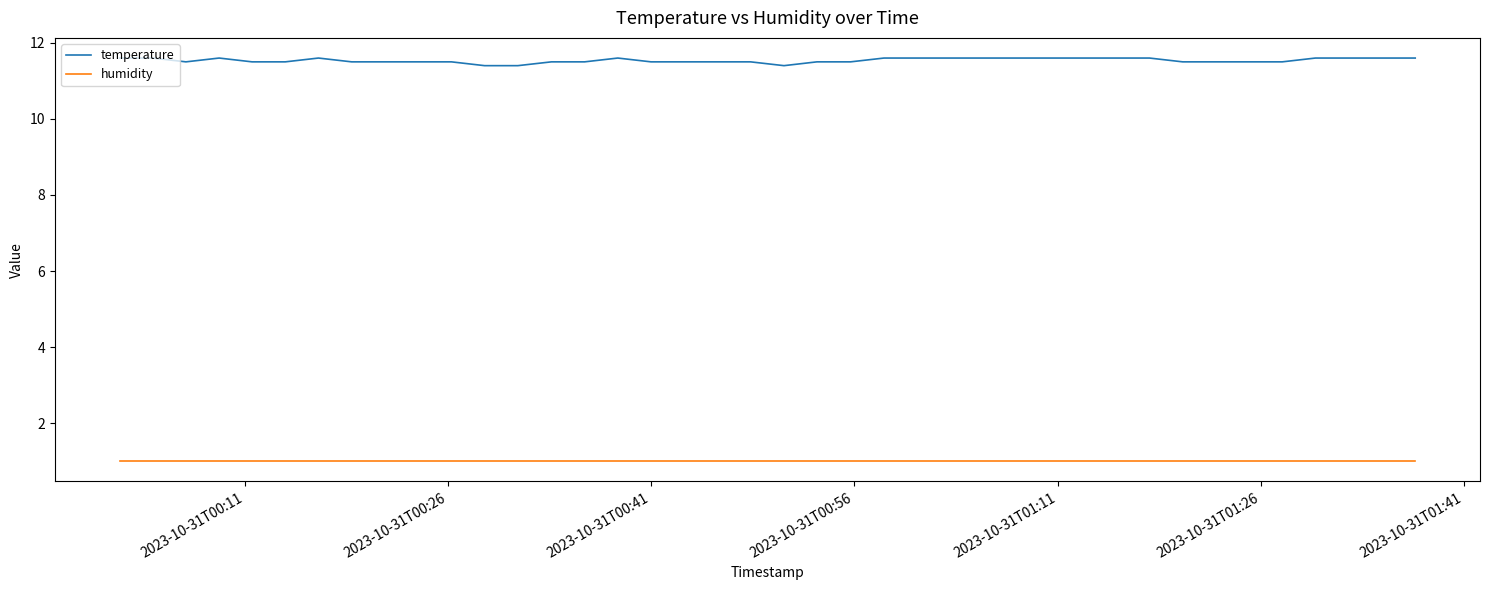

What is the minimum value shown in the chart?

1.0